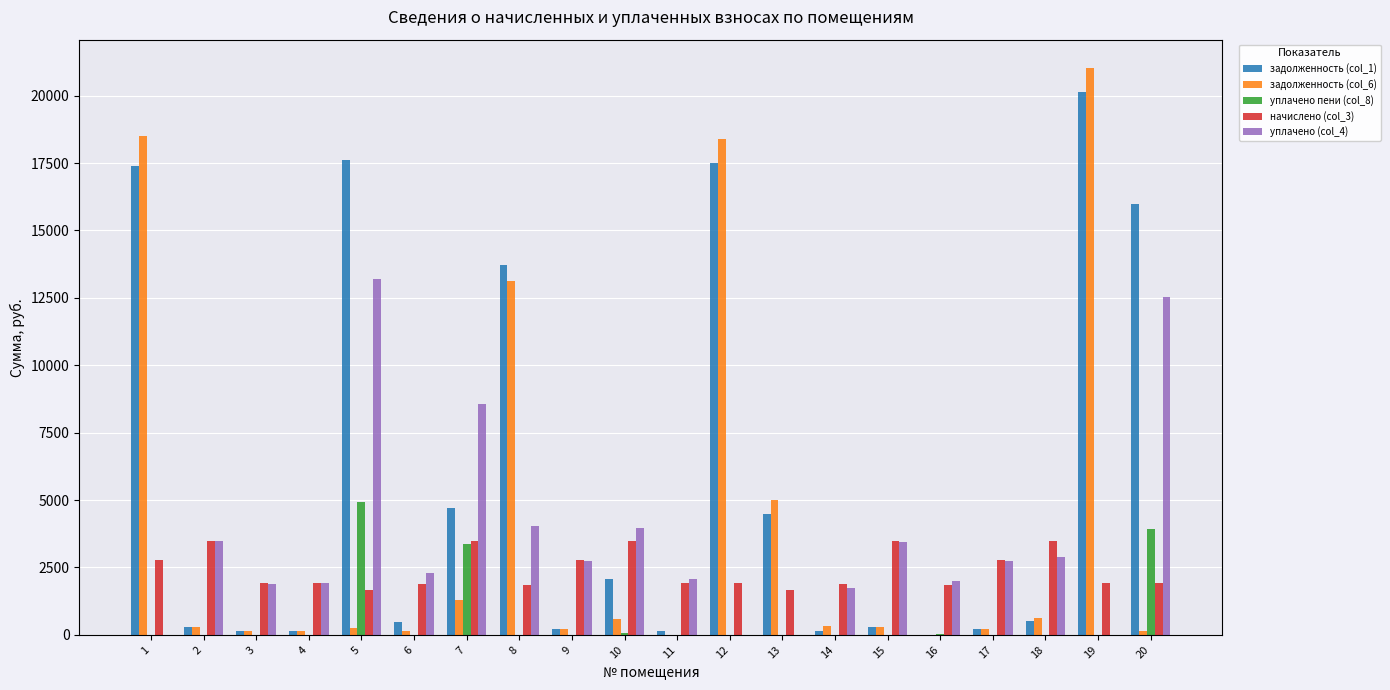

Is the value of задолженность (col_6) at 16 greater than the value of начислено (col_3) at 12?

No